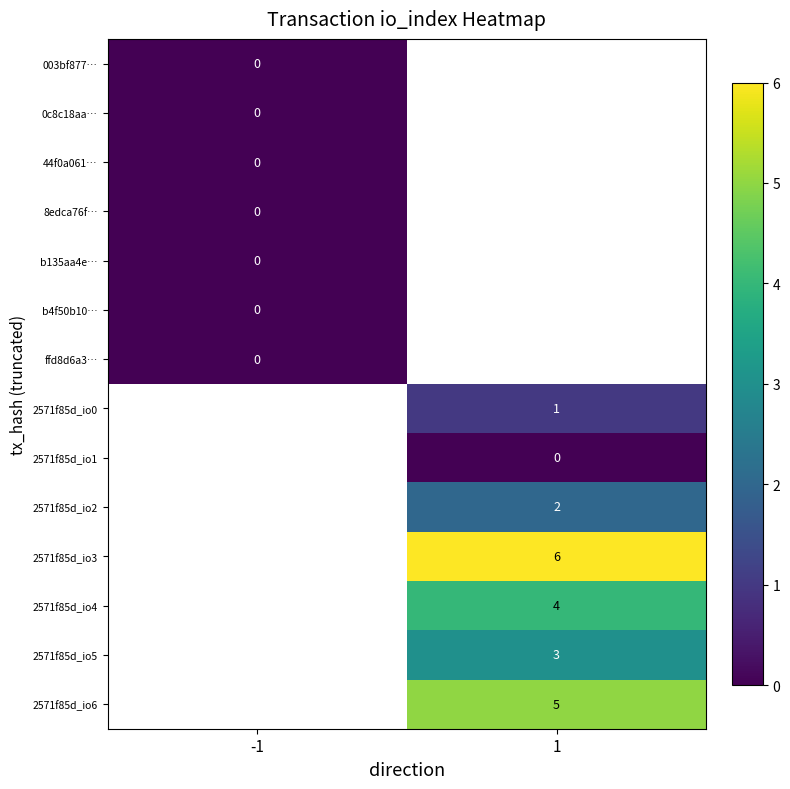

How many distinct data groups are displayed?

14